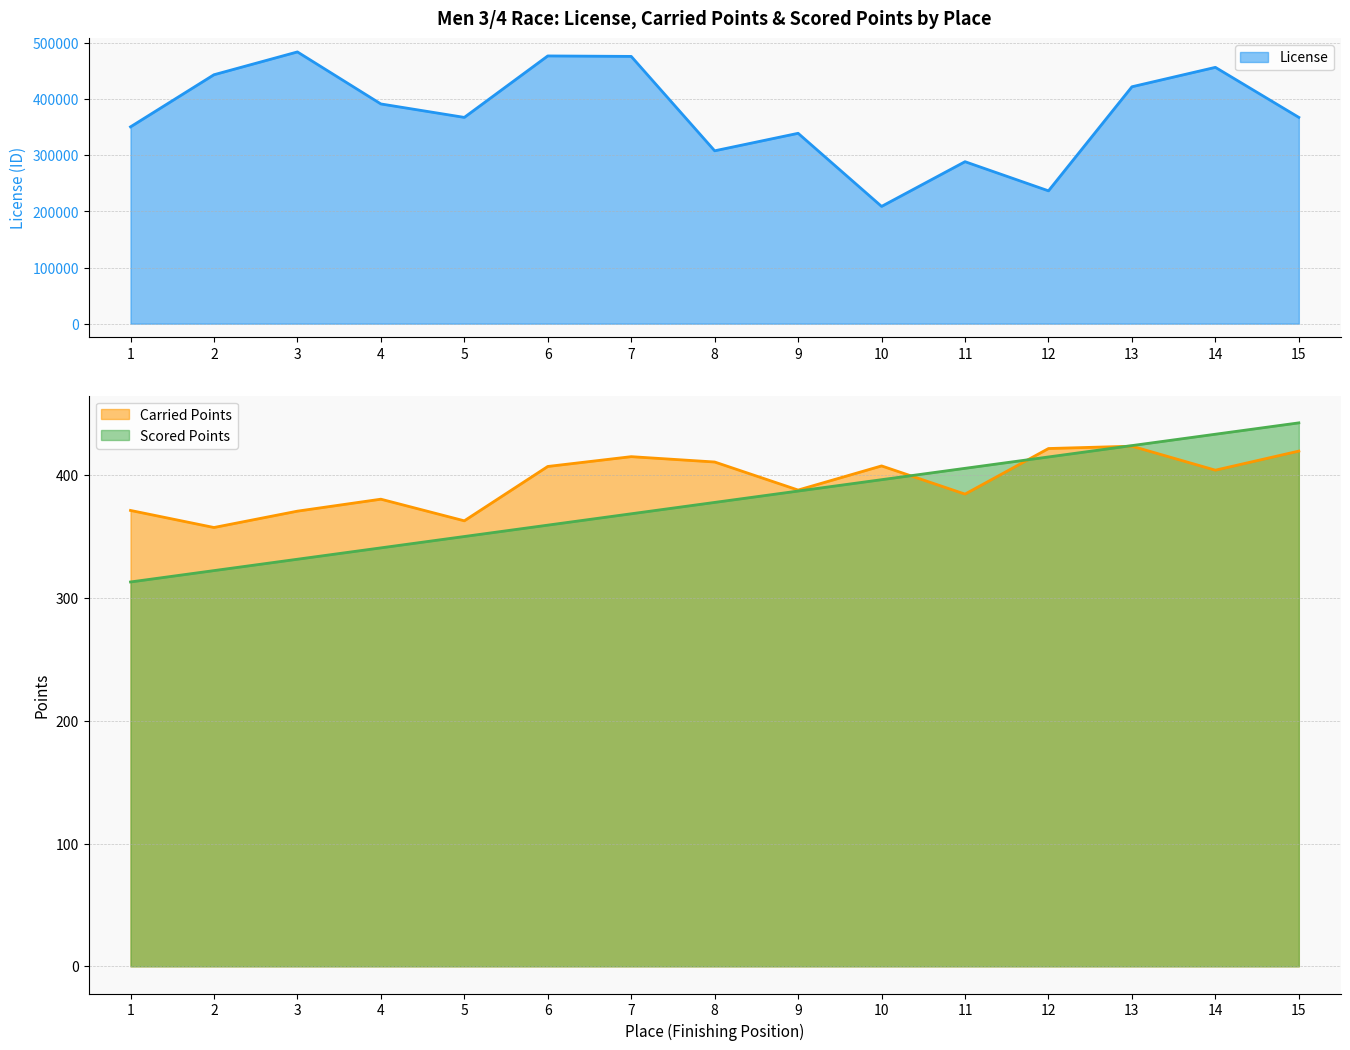

What is the difference between the highest and lowest values at 5?

367459.0